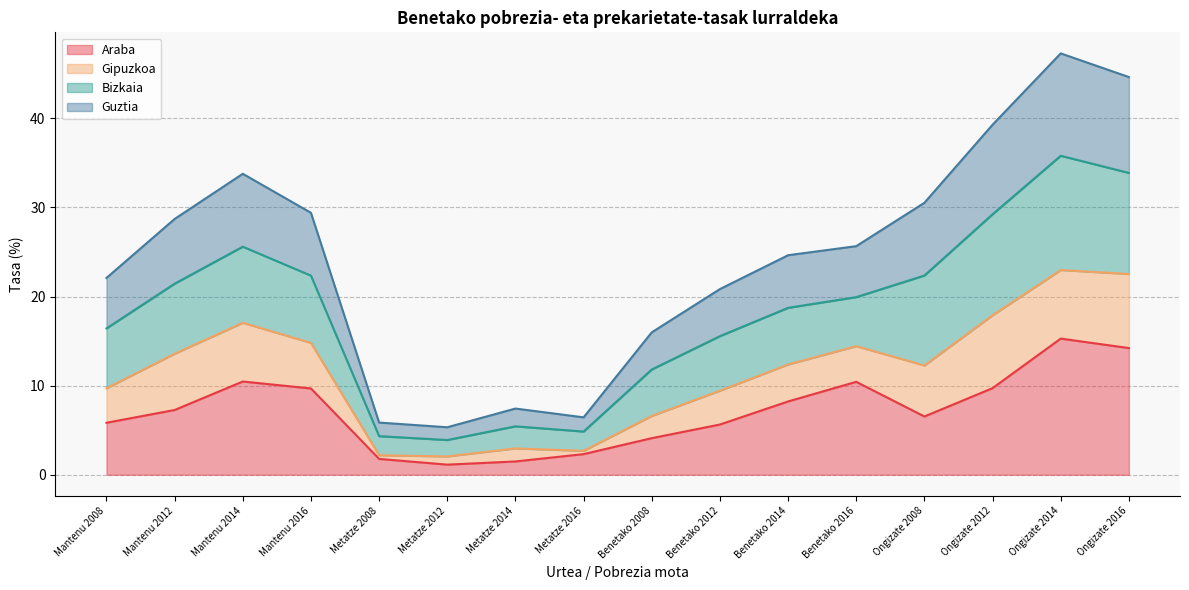

What is the difference between the second highest and second lowest values in the Guztia series?

38.8